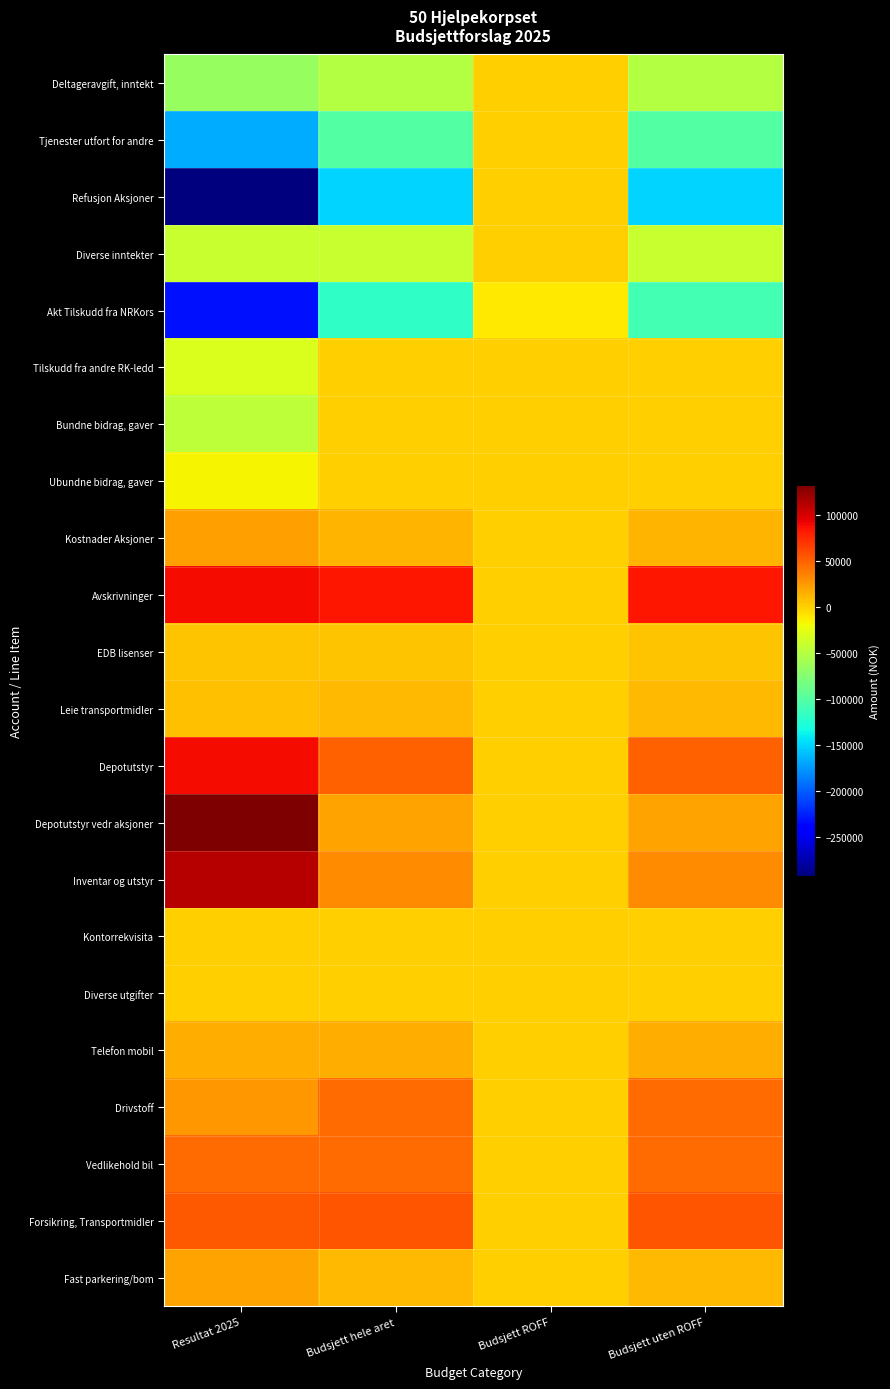

Reading left to right, transcribe all the data shown in this chart.

Deltageravgift, inntekt: Resultat 2025=-65968.6	Budsjett hele aret=-50000.0	Budsjett ROFF=0.0	Budsjett uten ROFF=-50000.0
Tjenester utfort for andre: Resultat 2025=-166723.0	Budsjett hele aret=-100000.0	Budsjett ROFF=0.0	Budsjett uten ROFF=-100000.0
Refusjon Aksjoner: Resultat 2025=-292555.1	Budsjett hele aret=-150000.0	Budsjett ROFF=0.0	Budsjett uten ROFF=-150000.0
Diverse inntekter: Resultat 2025=-40249.8	Budsjett hele aret=-40000.0	Budsjett ROFF=0.0	Budsjett uten ROFF=-40000.0
Akt Tilskudd fra NRKors: Resultat 2025=-231633.4	Budsjett hele aret=-119000.0	Budsjett ROFF=-10000.0	Budsjett uten ROFF=-109000.0
Tilskudd fra andre RK-ledd: Resultat 2025=-30000.0	Budsjett hele aret=0.0	Budsjett ROFF=0.0	Budsjett uten ROFF=0.0
Bundne bidrag, gaver: Resultat 2025=-45138.5	Budsjett hele aret=0.0	Budsjett ROFF=0.0	Budsjett uten ROFF=0.0
Ubundne bidrag, gaver: Resultat 2025=-15000.0	Budsjett hele aret=0.0	Budsjett ROFF=0.0	Budsjett uten ROFF=0.0
Kostnader Aksjoner: Resultat 2025=22571.0	Budsjett hele aret=12000.0	Budsjett ROFF=0.0	Budsjett uten ROFF=12000.0
Avskrivninger: Resultat 2025=88603.0	Budsjett hele aret=84565.0	Budsjett ROFF=0.0	Budsjett uten ROFF=84565.0
EDB lisenser: Resultat 2025=6203.3	Budsjett hele aret=5000.0	Budsjett ROFF=0.0	Budsjett uten ROFF=5000.0
Leie transportmidler: Resultat 2025=8175.3	Budsjett hele aret=10000.0	Budsjett ROFF=0.0	Budsjett uten ROFF=10000.0
Depotutstyr: Resultat 2025=89613.9	Budsjett hele aret=50000.0	Budsjett ROFF=0.0	Budsjett uten ROFF=50000.0
Depotutstyr vedr aksjoner: Resultat 2025=132945.1	Budsjett hele aret=20000.0	Budsjett ROFF=0.0	Budsjett uten ROFF=20000.0
Inventar og utstyr: Resultat 2025=112683.7	Budsjett hele aret=31000.0	Budsjett ROFF=1000.0	Budsjett uten ROFF=30000.0
Kontorrekvisita: Resultat 2025=0.0	Budsjett hele aret=0.0	Budsjett ROFF=0.0	Budsjett uten ROFF=0.0
Diverse utgifter: Resultat 2025=7.3	Budsjett hele aret=0.0	Budsjett ROFF=0.0	Budsjett uten ROFF=0.0
Telefon mobil: Resultat 2025=16188.4	Budsjett hele aret=15500.0	Budsjett ROFF=0.0	Budsjett uten ROFF=15500.0
Drivstoff: Resultat 2025=25473.8	Budsjett hele aret=45000.0	Budsjett ROFF=0.0	Budsjett uten ROFF=45000.0
Vedlikehold bil: Resultat 2025=45739.0	Budsjett hele aret=45000.0	Budsjett ROFF=0.0	Budsjett uten ROFF=45000.0
Forsikring, Transportmidler: Resultat 2025=54119.0	Budsjett hele aret=55500.0	Budsjett ROFF=0.0	Budsjett uten ROFF=55500.0
Fast parkering/bom: Resultat 2025=21124.1	Budsjett hele aret=10000.0	Budsjett ROFF=0.0	Budsjett uten ROFF=10000.0